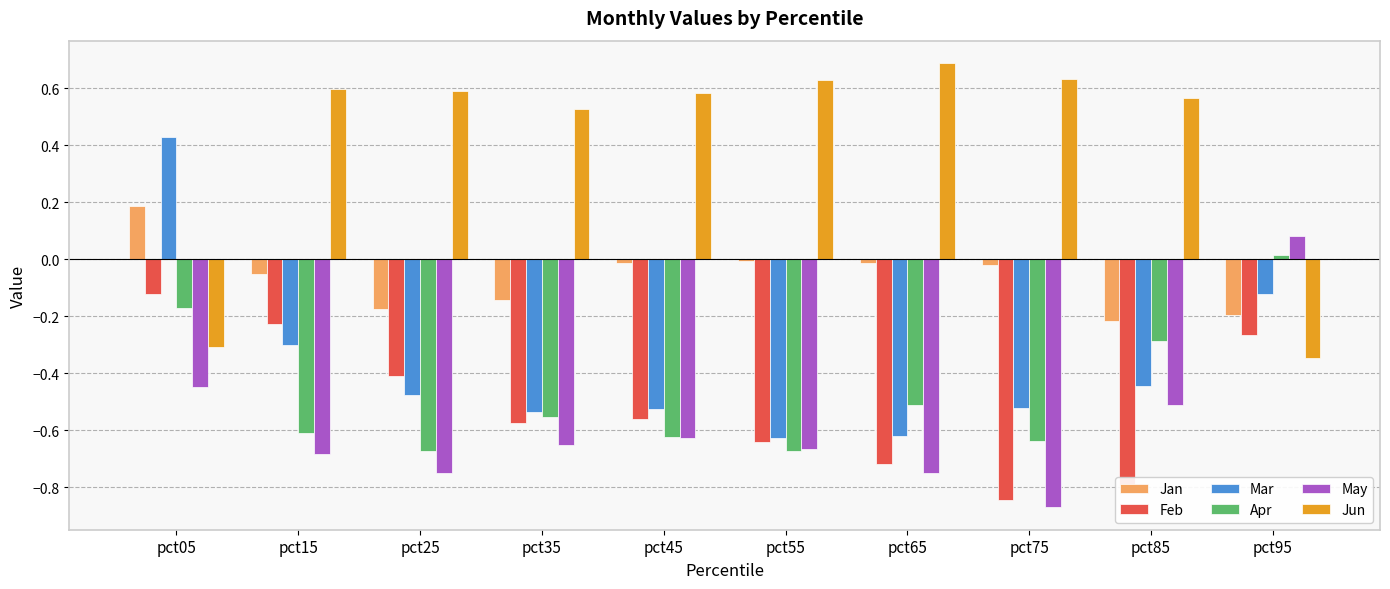

What is the difference between the maximum and second lowest values in the Jun series?

1.0